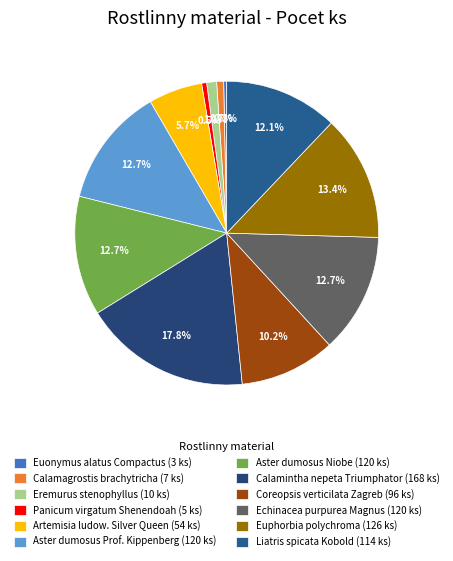

What percentage do Euonymus alatus Compactus and Coreopsis verticilata Zagreb together represent?

10.5%